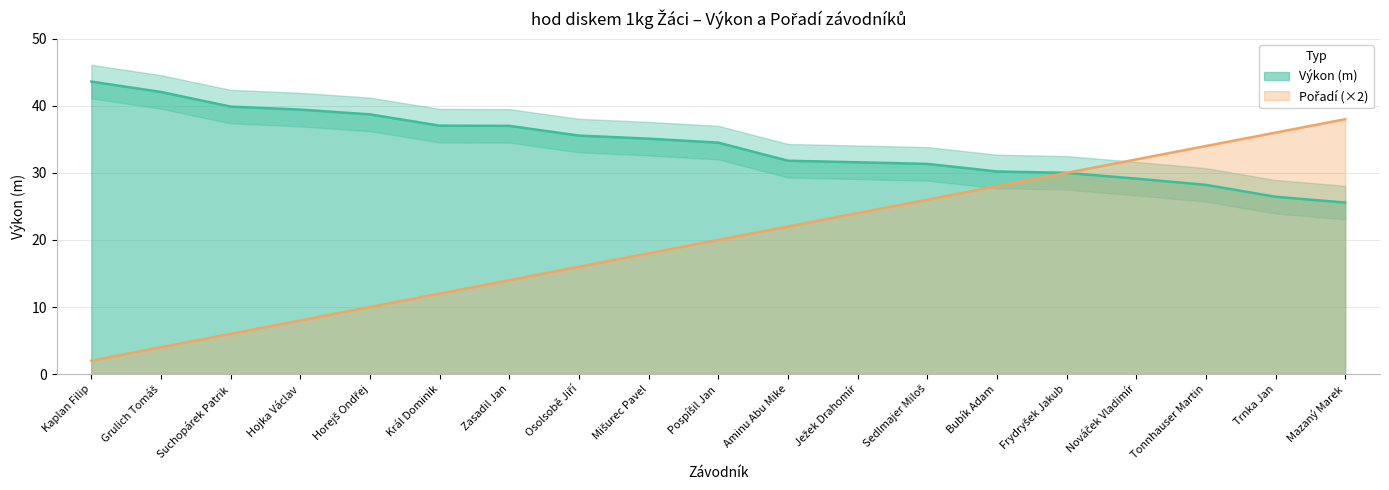

How many data points in Výkon are above 34?

10